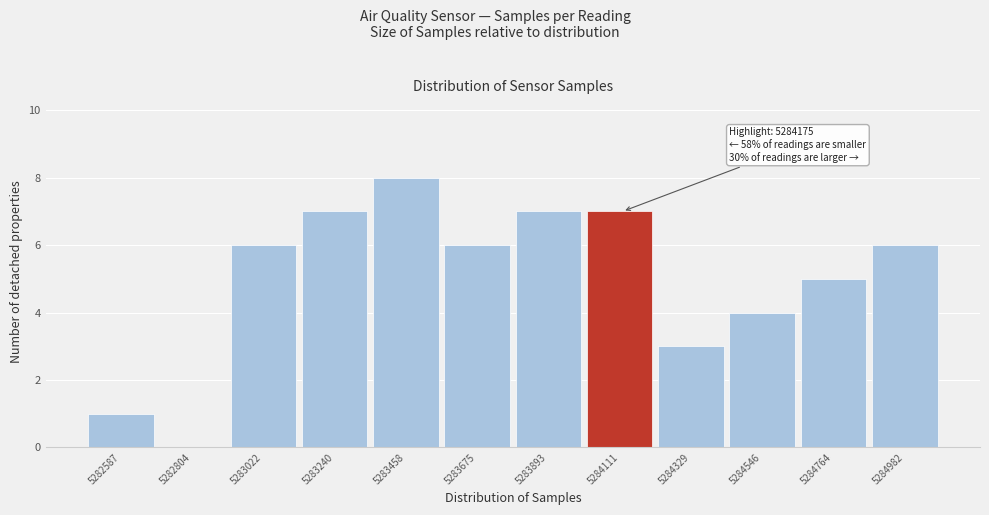

Reading left to right, transcribe all the data shown in this chart.

5282587=1	5282804=0	5283022=6	5283240=7	5283458=8	5283675=6	5283893=7	5284111=7	5284329=3	5284546=4	5284764=5	5284982=6